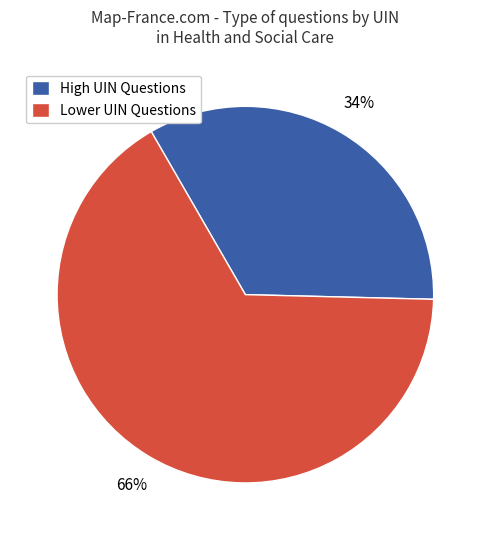

Is it true that High UIN Questions is 20% of the pie?

False